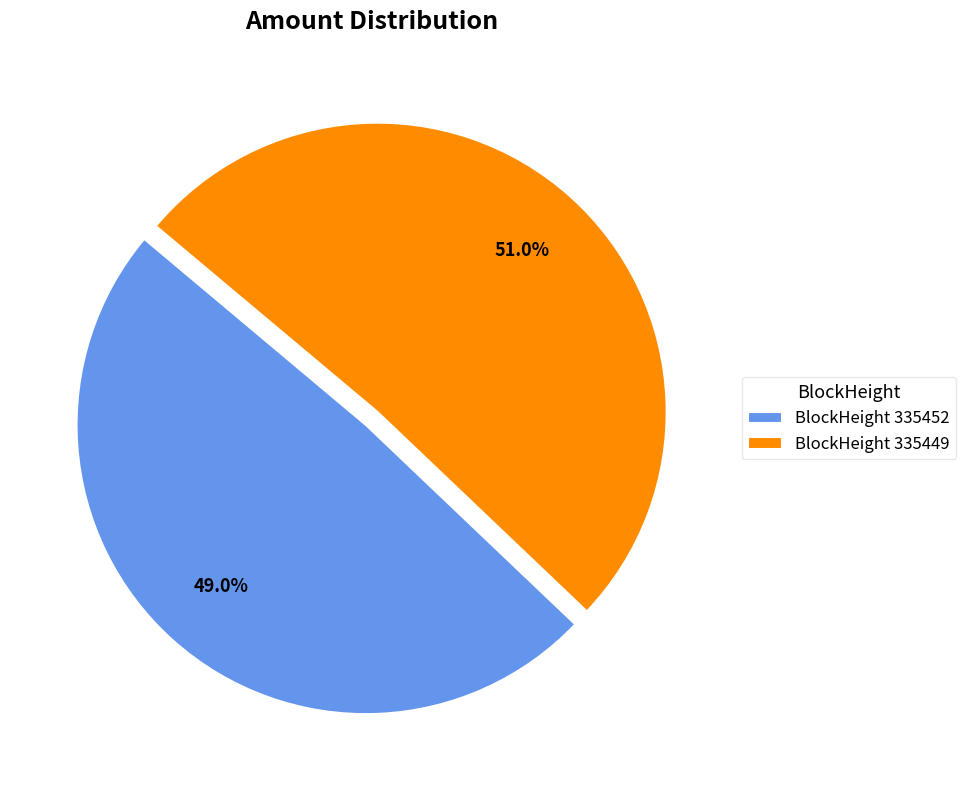

Which category accounts for the majority?

BlockHeight 335449